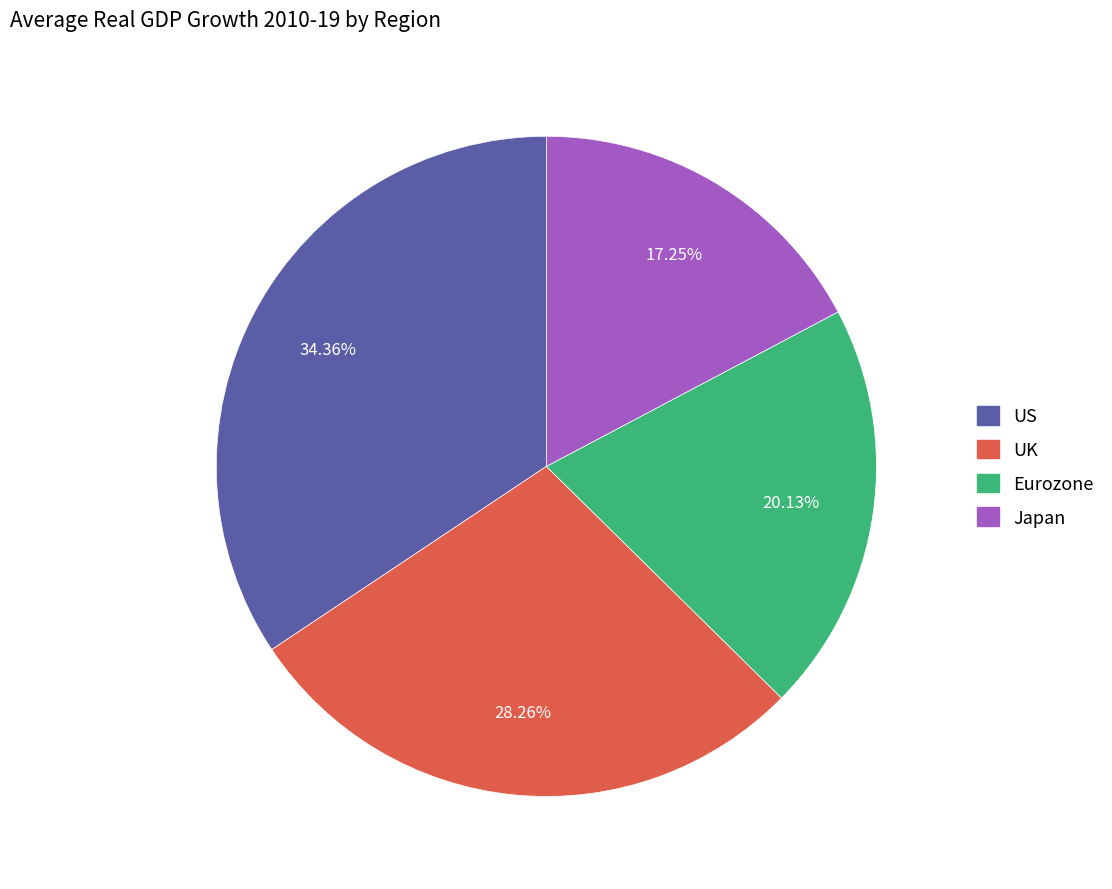

To the nearest percent, what is the difference between the UK and Eurozone slice percentages?

8%